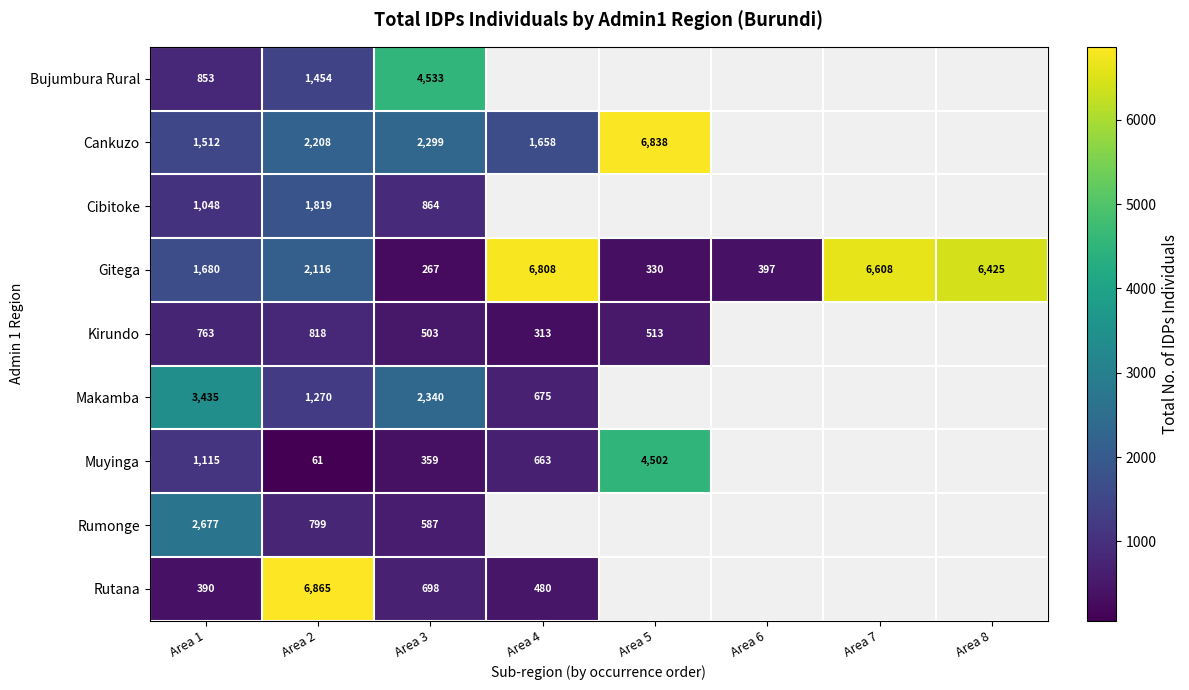

Rank the series at Area 3 from highest to lowest value.

Bujumbura Rural, Makamba, Cankuzo, Cibitoke, Rutana, Rumonge, Kirundo, Muyinga, Gitega